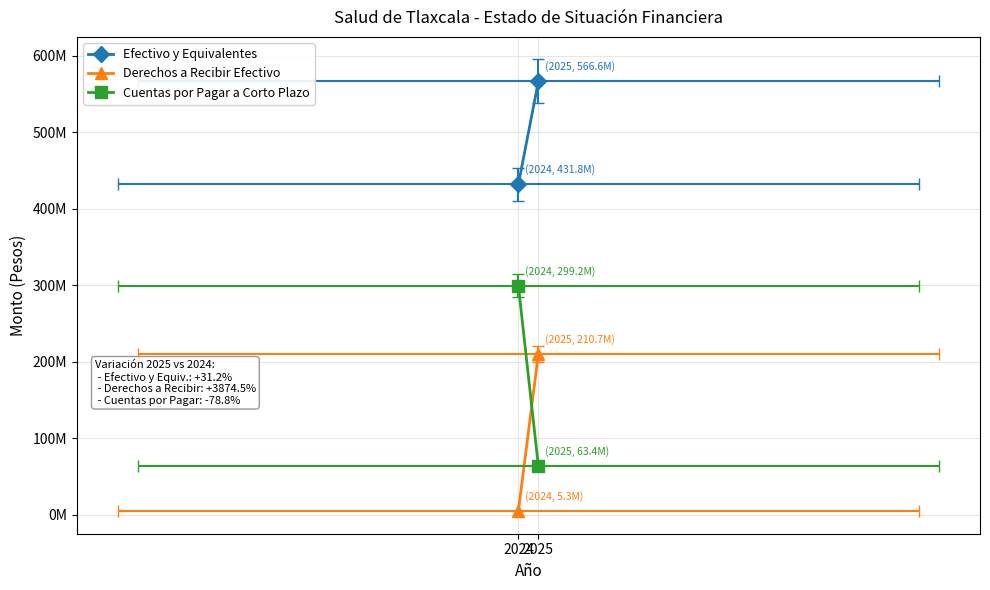

The value of Cuentas por Pagar a Corto Plazo at 2024 is 454169658. True or false?

False